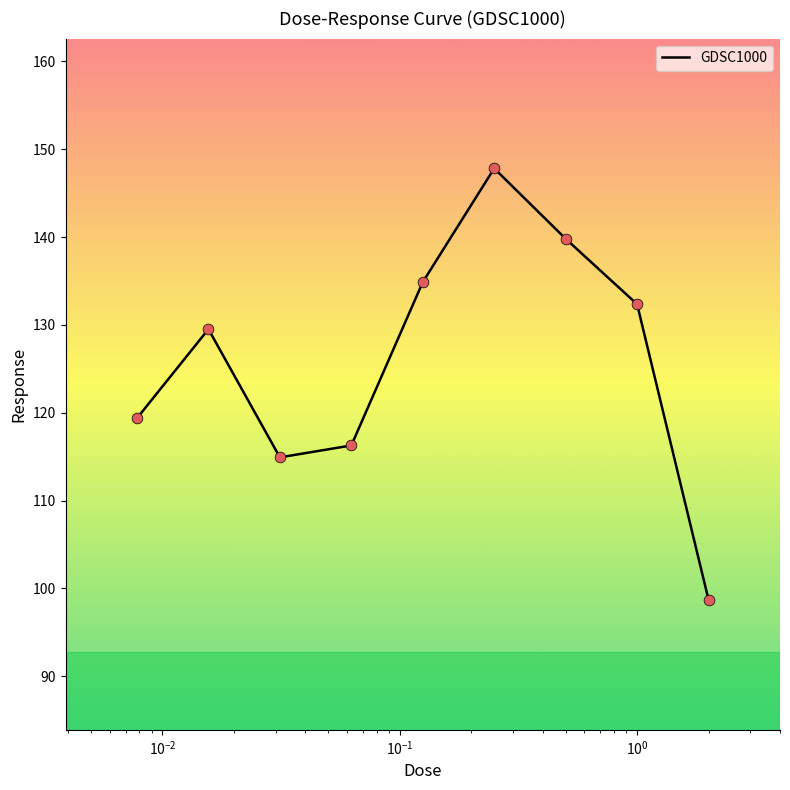

What is the difference between the maximum and minimum values?

49.1